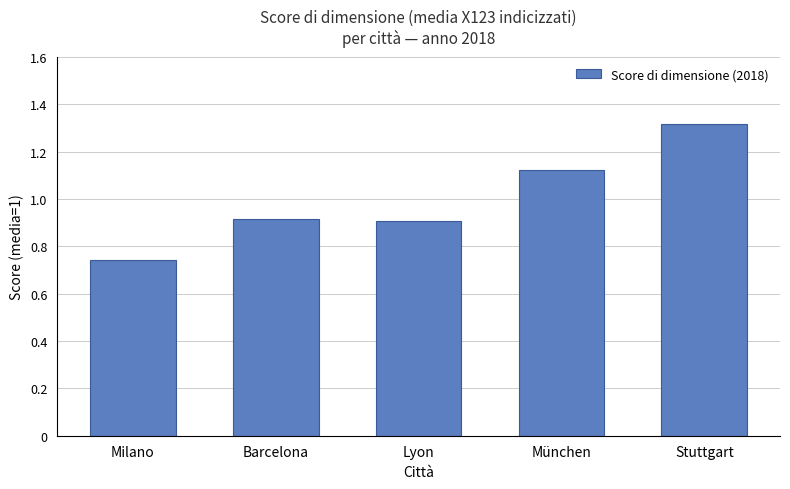

How many data points does each series have?

5